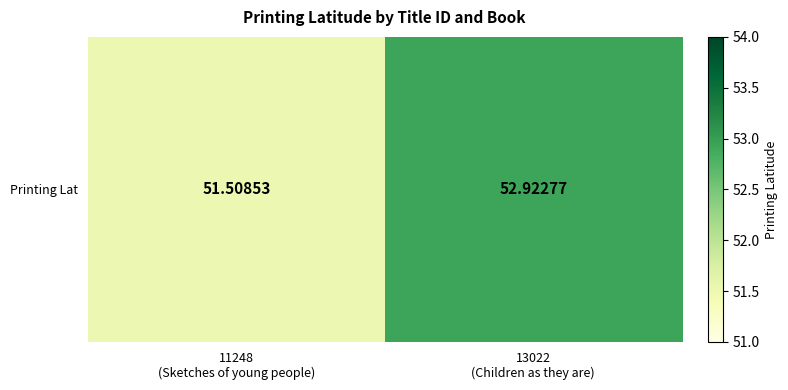

Where does the data first go above 52?

13022
(Children as they are)